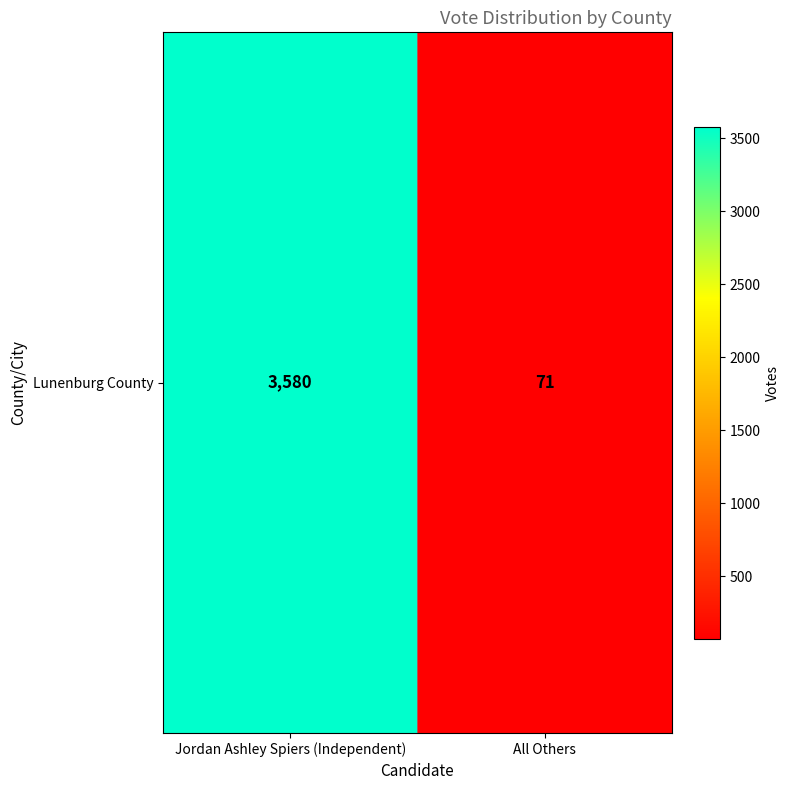

What is the smallest value displayed?

71